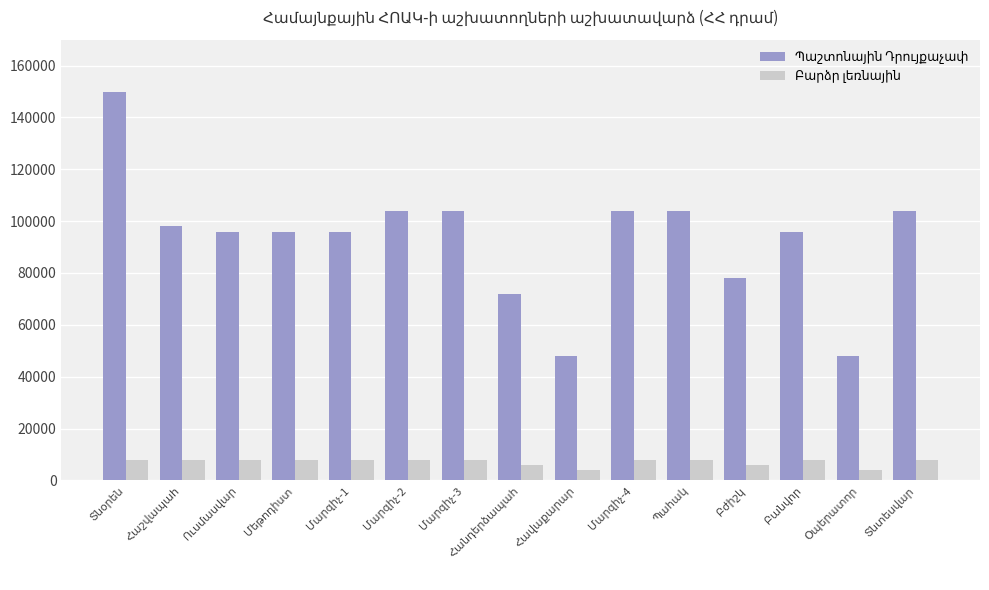

At how many categories does at least one series exceed 15185?

15